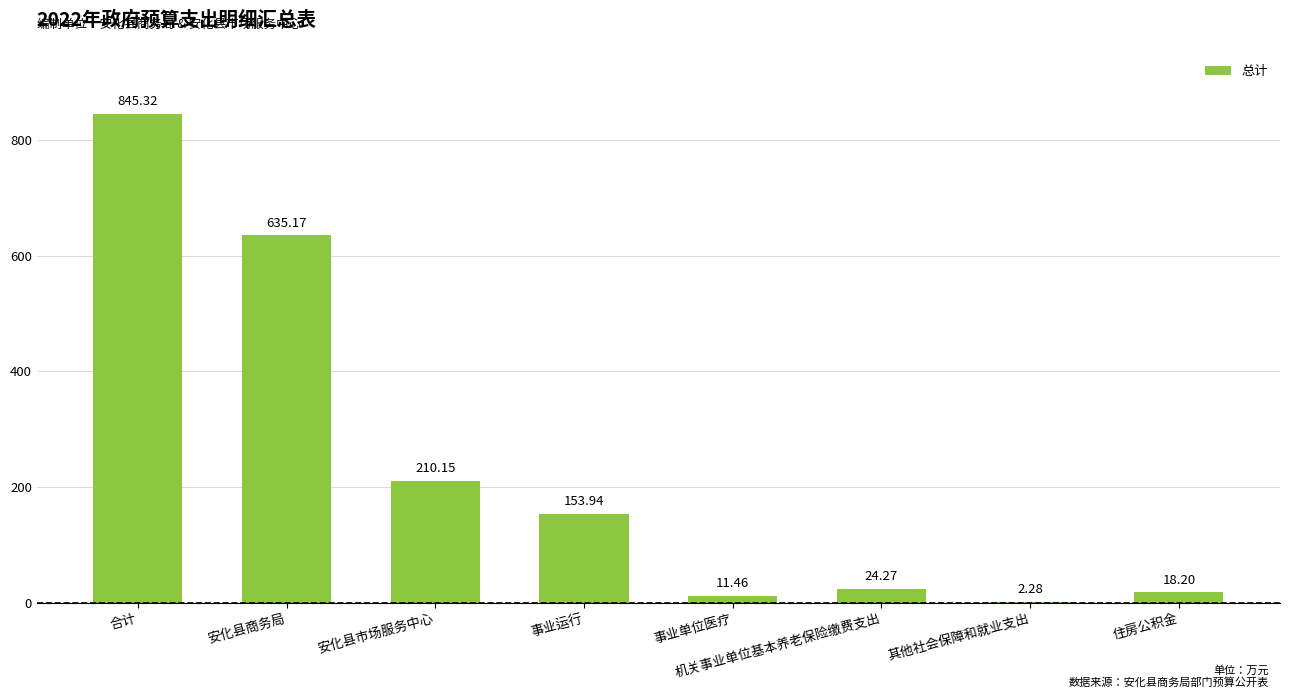

Where is the data nearest to the value 423?

安化县商务局